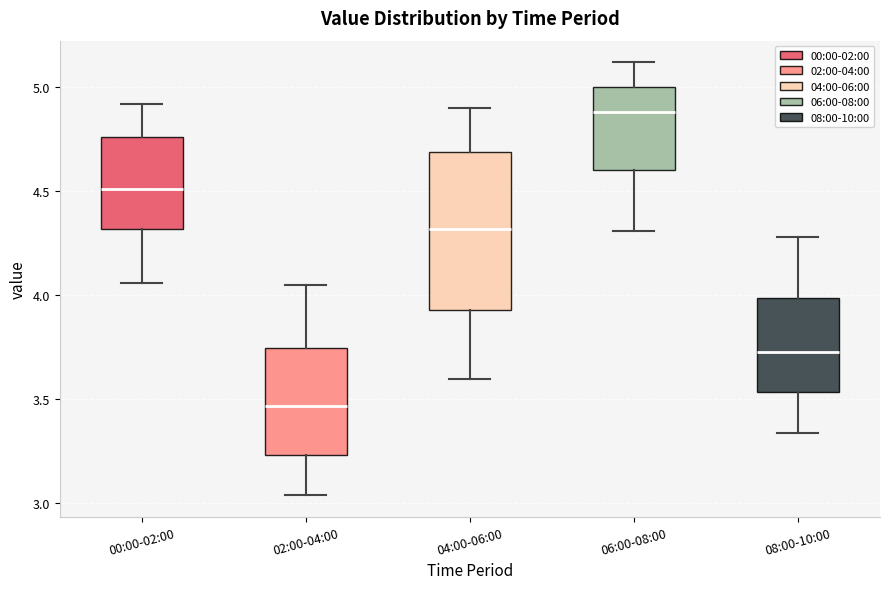

Where is the lower edge of the box for 04:00-06:00 on the y-axis? The values are not printed on the chart, so give them approximately, as read against the axis.

3.95